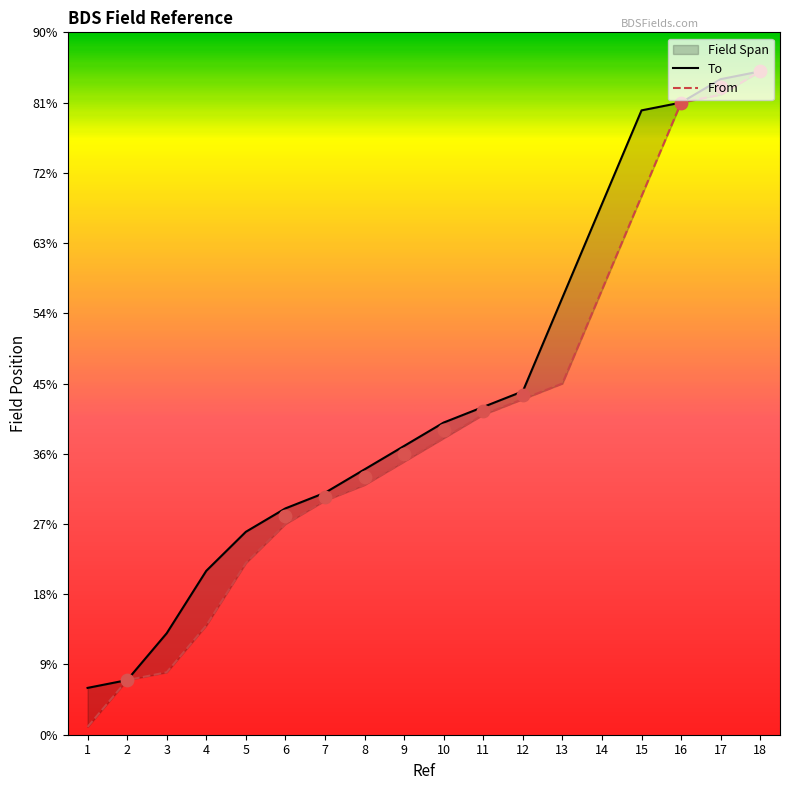

Is the value of To at 17 greater than the value of From at 2?

Yes